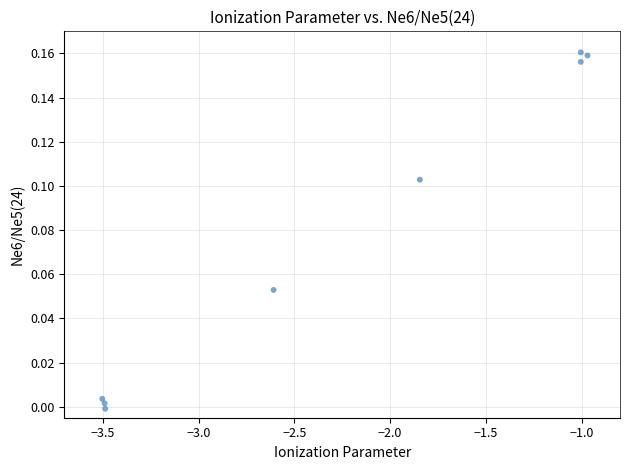

What is the average X value?

-2.2